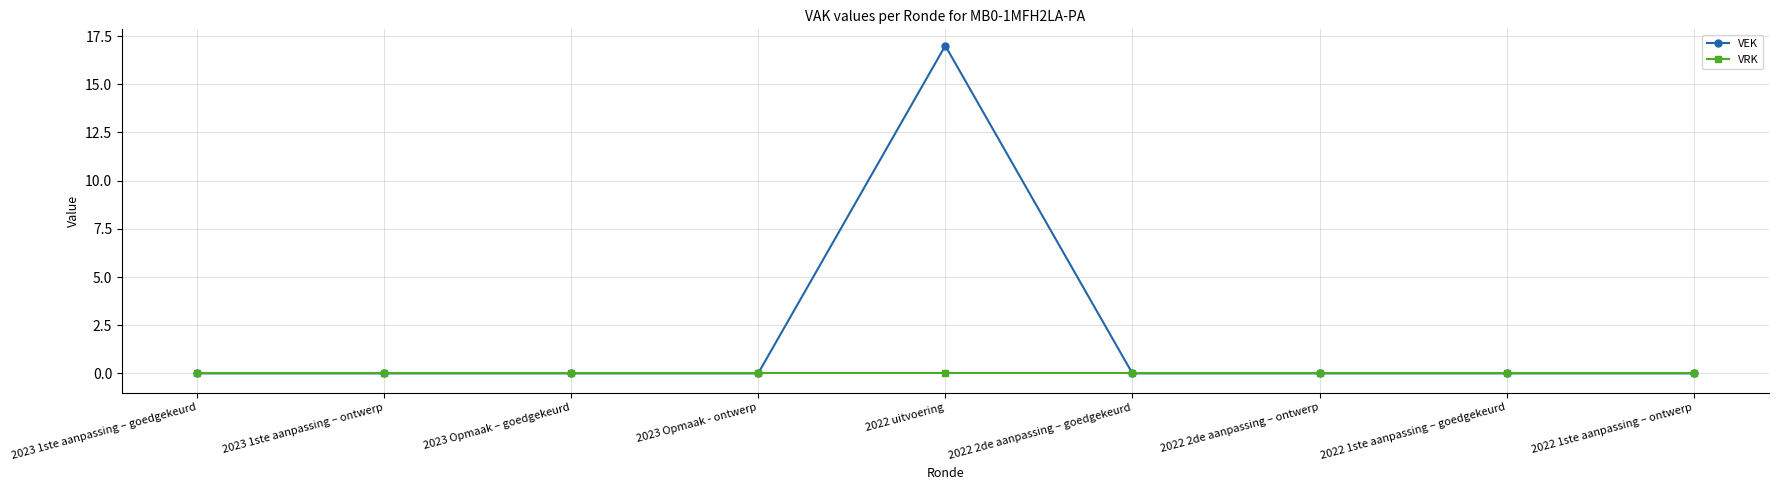

Rank the series by their maximum value, from lowest to highest.

VRK, VEK